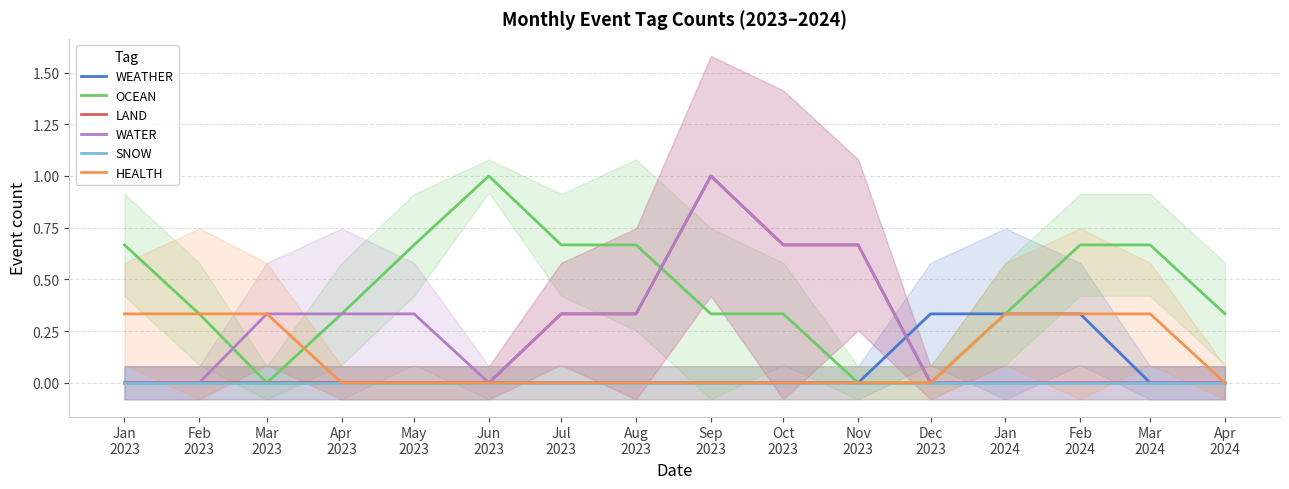

What are all the series names shown in the legend?

WEATHER, OCEAN, LAND, WATER, SNOW, HEALTH